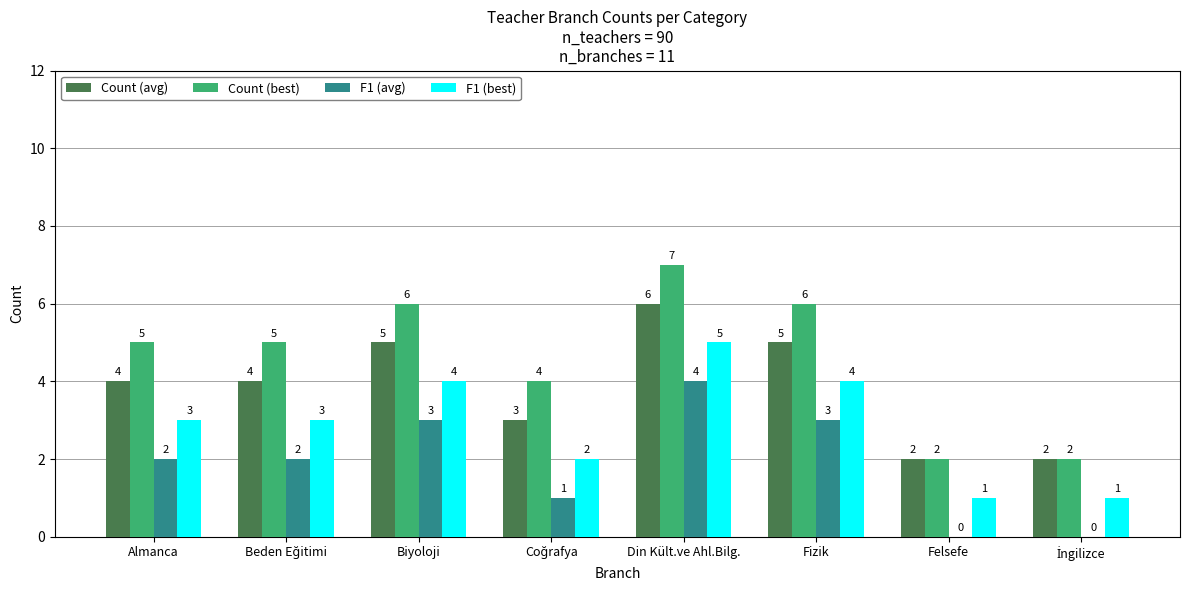

What are all the series names shown in the legend?

Count (avg), Count (best), F1 (avg), F1 (best)